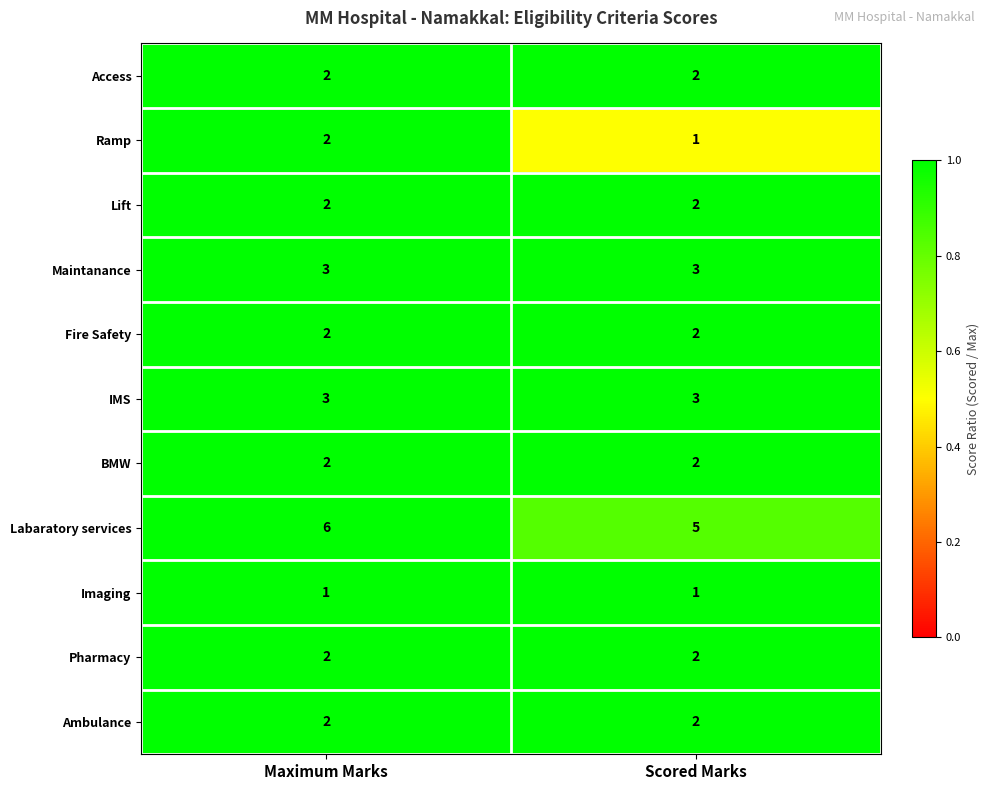

Reading left to right, list all the values displayed in this chart.

Access: Maximum Marks=2	Scored Marks=2
Ramp: Maximum Marks=2	Scored Marks=1
Lift: Maximum Marks=2	Scored Marks=2
Maintanance: Maximum Marks=3	Scored Marks=3
Fire Safety: Maximum Marks=2	Scored Marks=2
IMS: Maximum Marks=3	Scored Marks=3
BMW: Maximum Marks=2	Scored Marks=2
Labaratory services: Maximum Marks=6	Scored Marks=5
Imaging: Maximum Marks=1	Scored Marks=1
Pharmacy: Maximum Marks=2	Scored Marks=2
Ambulance: Maximum Marks=2	Scored Marks=2